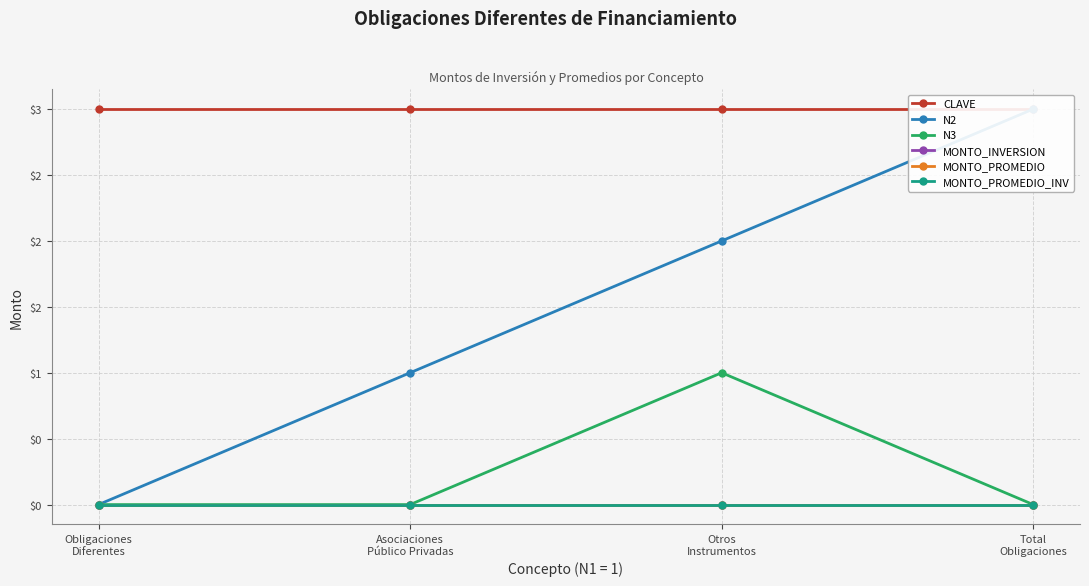

True or false: MONTO_PROMEDIO_INV and N3 intersect in this chart.

False